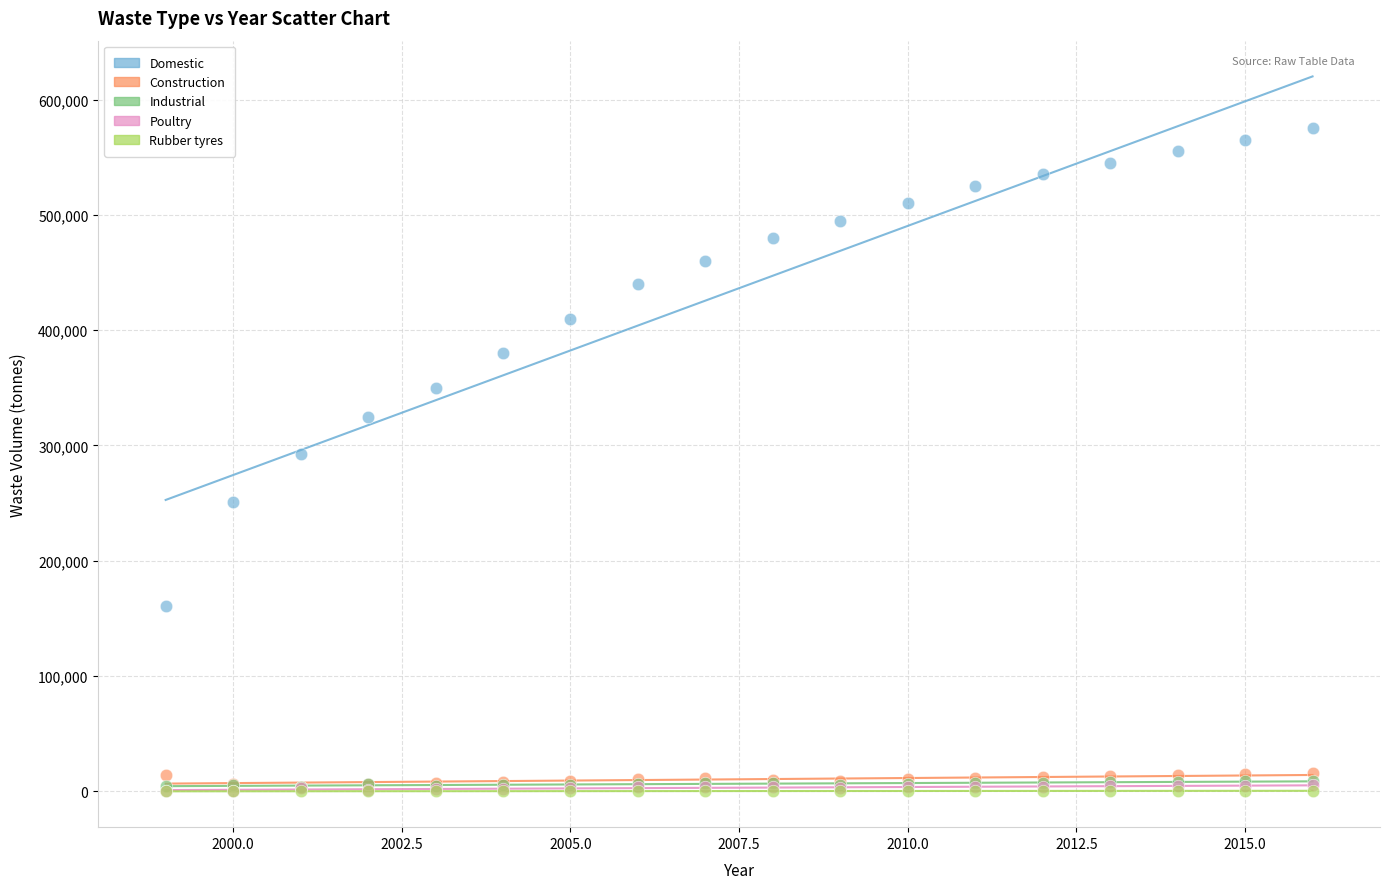

What are all the series names shown in the legend?

Domestic, Construction, Industrial, Poultry, Rubber tyres